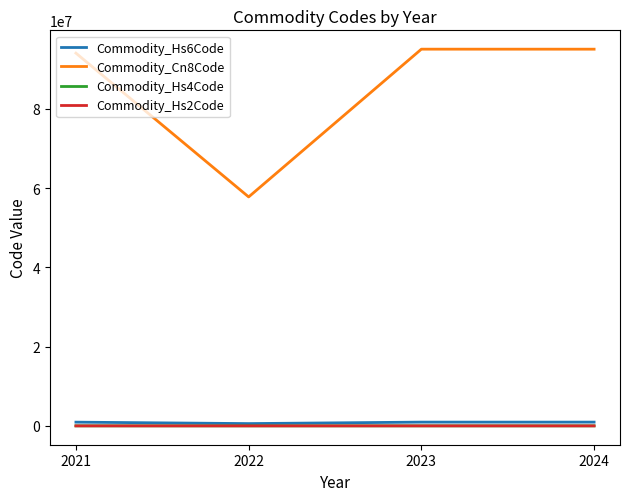

How many categories are shown in the chart?

4